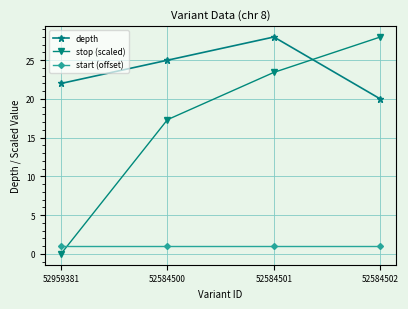

Where do stop (scaled) and start (offset) first cross each other?

52959381 and 52584500